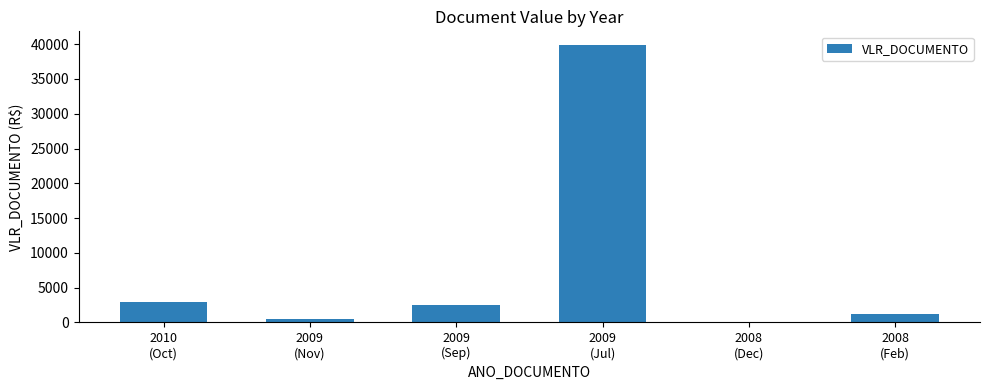

What is the maximum value shown in the chart?

39852.2